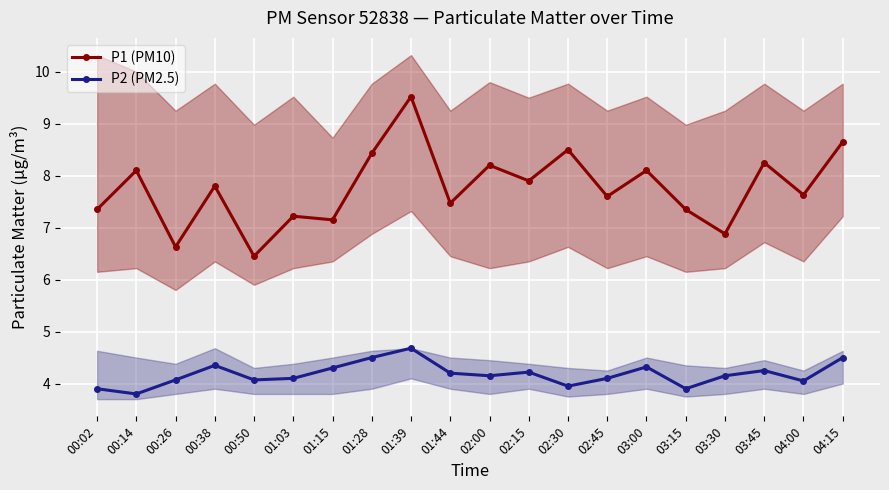

Reading left to right, list all the values displayed in this chart.

P1 (PM10): 00:02=7.3	00:14=8.1	00:26=6.6	00:38=7.8	00:50=6.5	01:03=7.2	01:15=7.2	01:28=8.4	01:39=9.5	01:44=7.5	02:00=8.2	02:15=7.9	02:30=8.5	02:45=7.6	03:00=8.1	03:15=7.3	03:30=6.9	03:45=8.2	04:00=7.6	04:15=8.7
P2 (PM2.5): 00:02=3.9	00:14=3.8	00:26=4.1	00:38=4.3	00:50=4.1	01:03=4.1	01:15=4.3	01:28=4.5	01:39=4.7	01:44=4.2	02:00=4.2	02:15=4.2	02:30=4.0	02:45=4.1	03:00=4.3	03:15=3.9	03:30=4.2	03:45=4.2	04:00=4.0	04:15=4.5